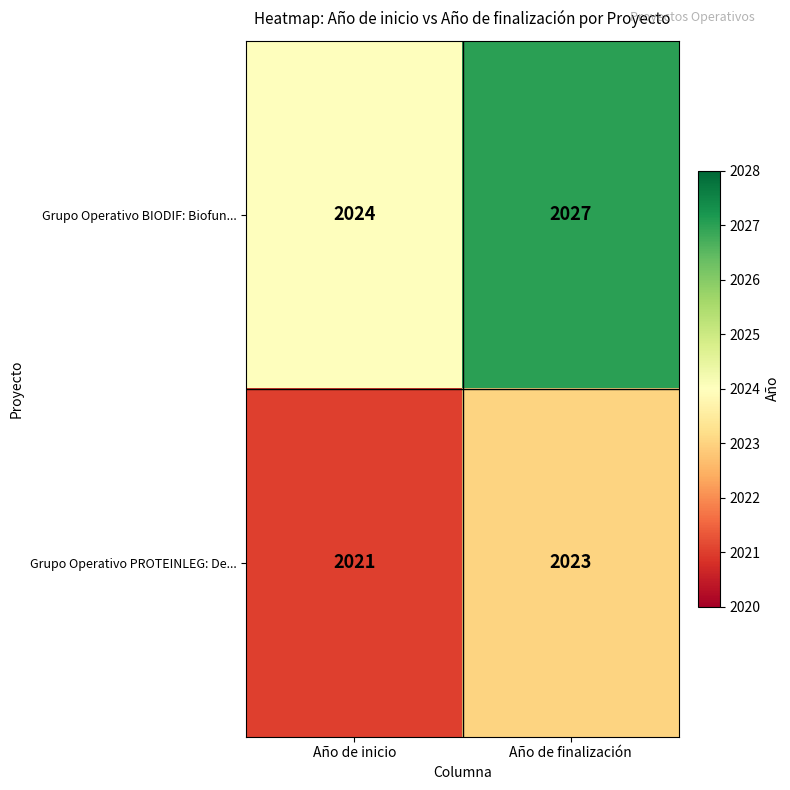

Which category has the lowest value across all series?

Año de inicio